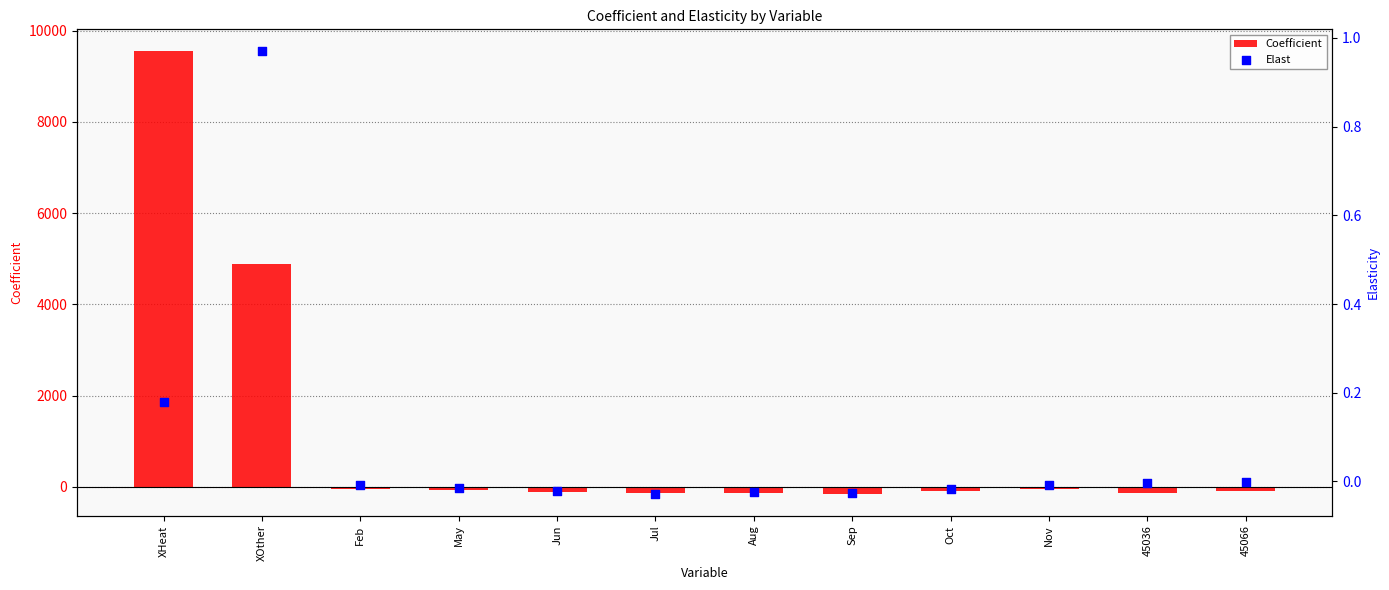

Which series reaches the maximum Y coordinate?

Coefficient